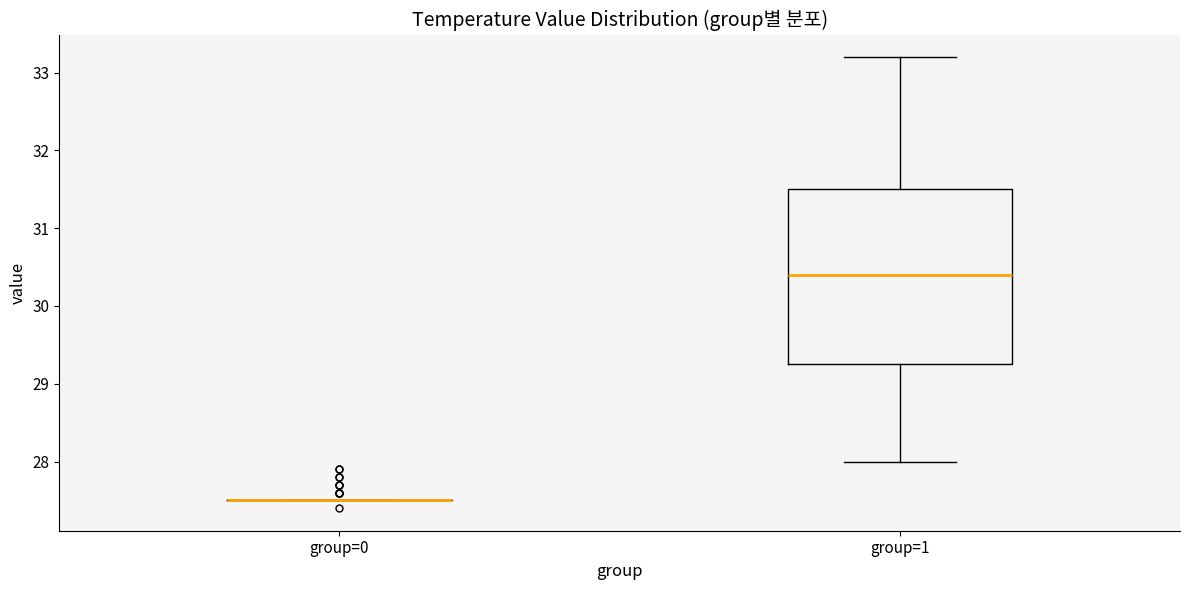

Reading left to right, transcribe this box plot: for each box, give where its median line is, the range the box spans, and where its two whiskers end, as read against the y-axis. The values are not printed on the chart, so give them approximately, as read against the axis.

group=0: box collapsed to a line at 27.5, whiskers 27.5 to 27.5
group=1: median 30.4, box 29.3 to 31.5, whiskers 28.0 to 33.2